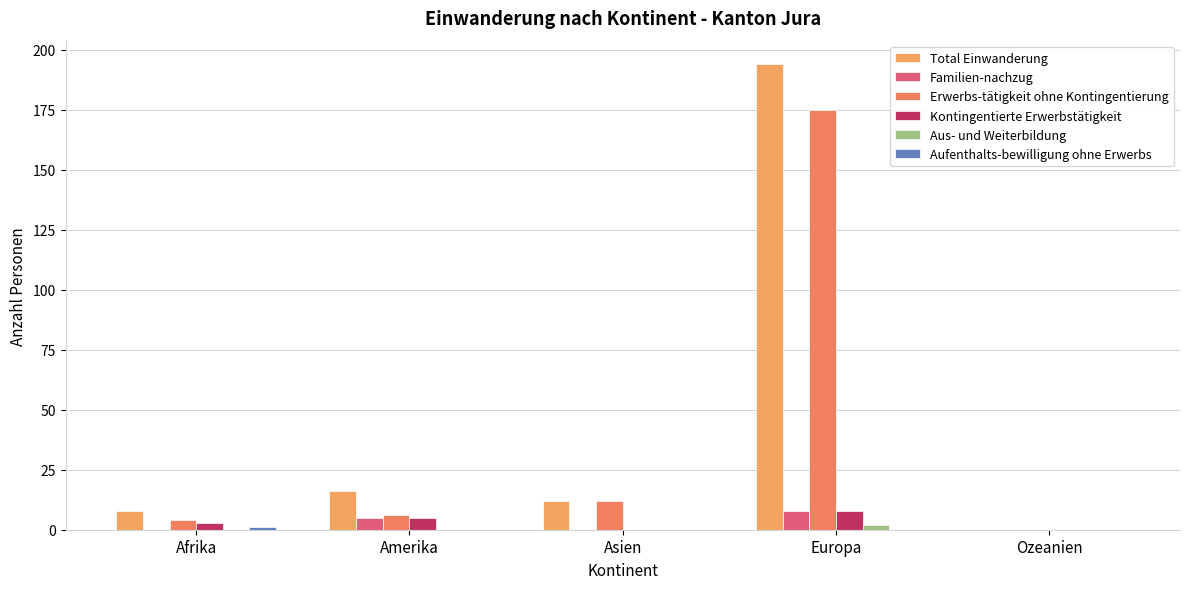

Are the bars horizontal?

No